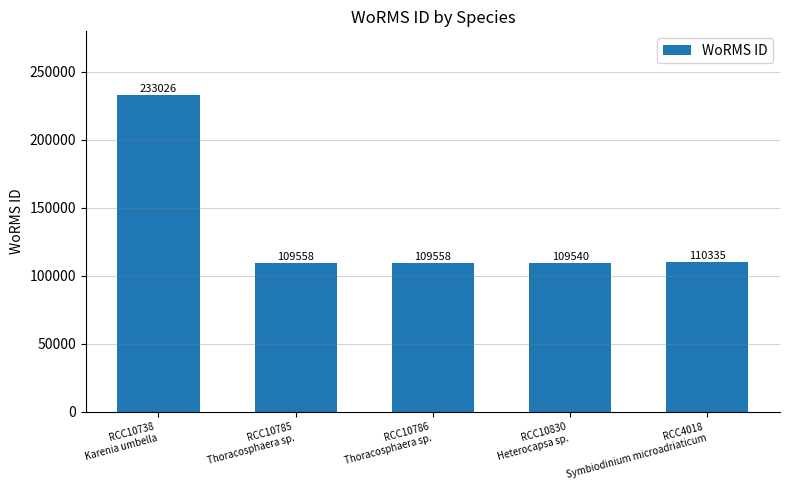

Where is the data nearest to the value 171283?

RCC4018
Symbiodinium microadriaticum